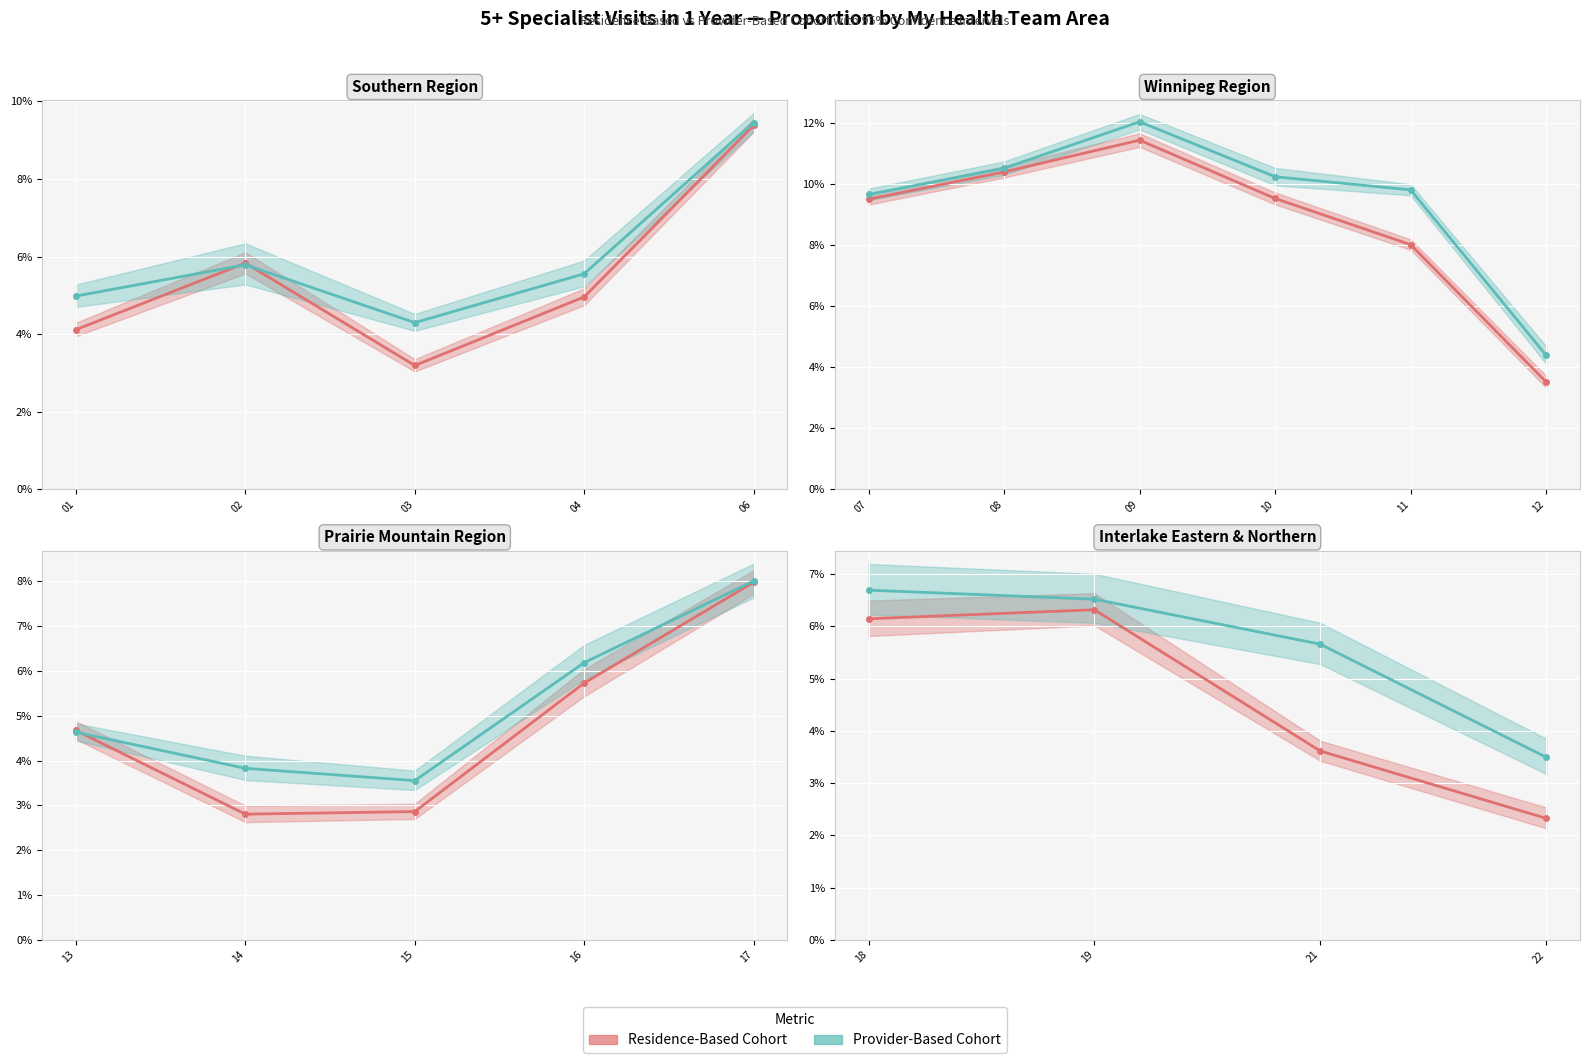

True or false: Residence Proportion and Provider Proportion intersect in this chart.

False